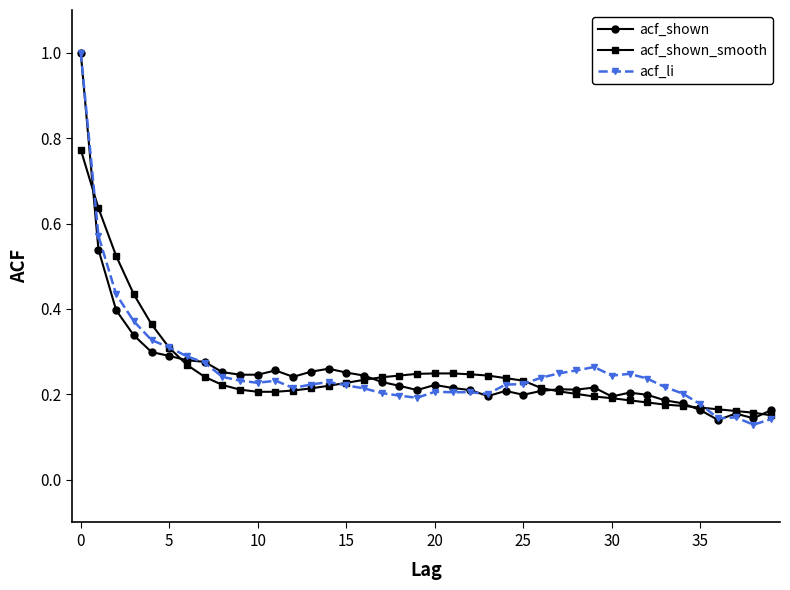

What is the greatest value displayed?

1.0